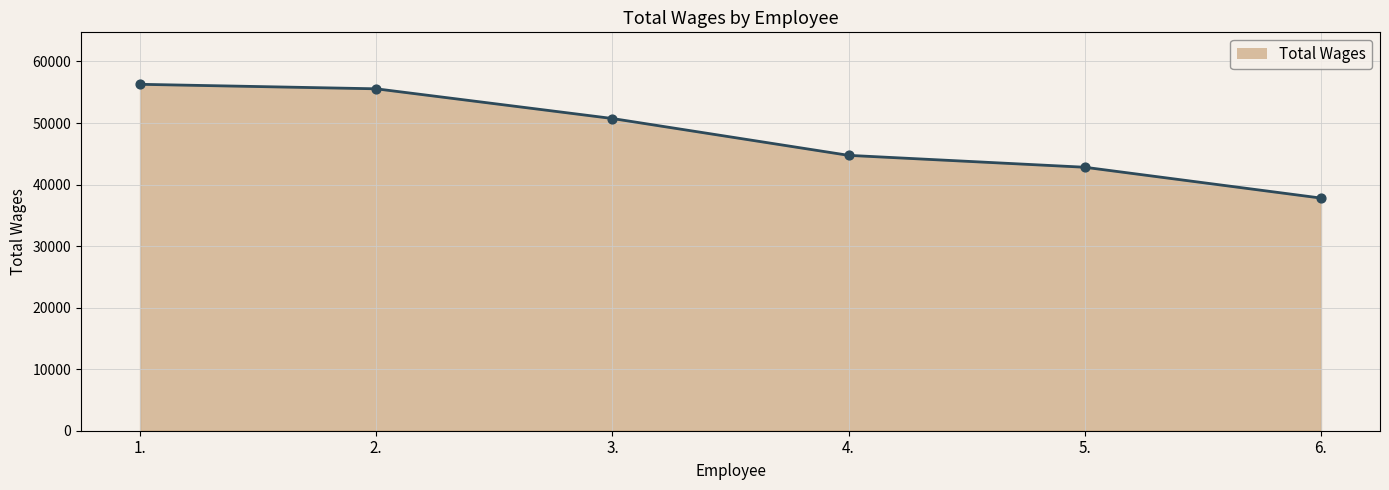

Which has a higher value, 3. or 4.?

3.